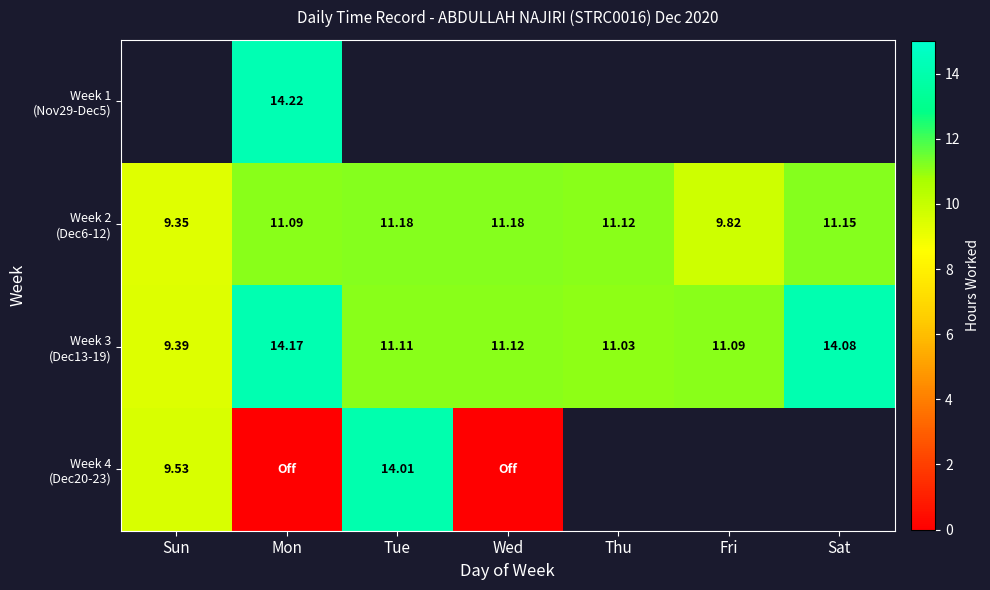

The value of Week 2 (Dec6-12) at Tue is 11.2. True or false?

True